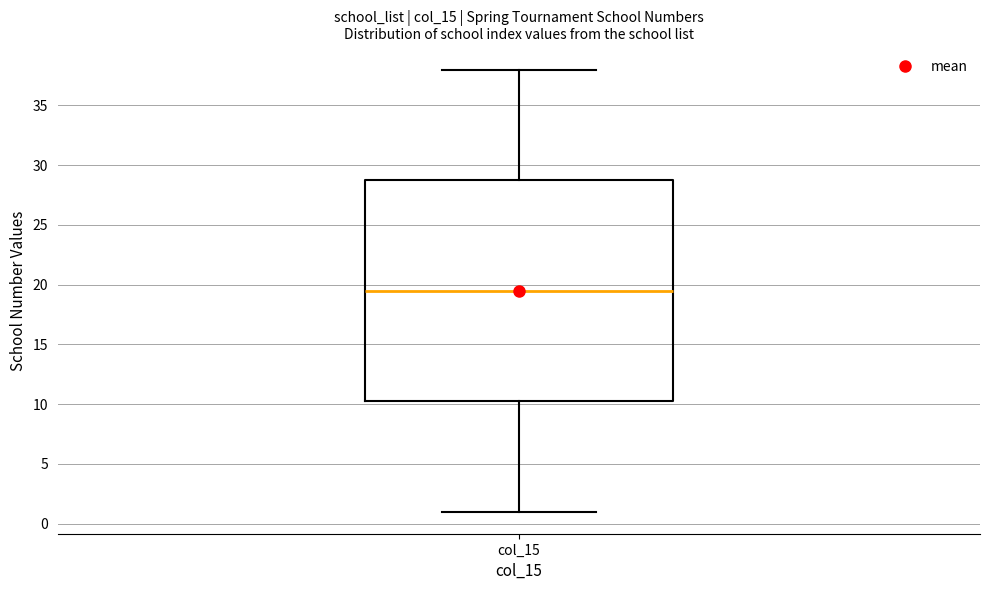

Transcribe this box plot: give where the median line is, the range the box spans, and where the two whiskers end, as read against the y-axis. The values are not printed on the chart, so give them approximately, as read against the axis.

median 19.5, box 10.5 to 29.0, whiskers 1.0 to 38.0